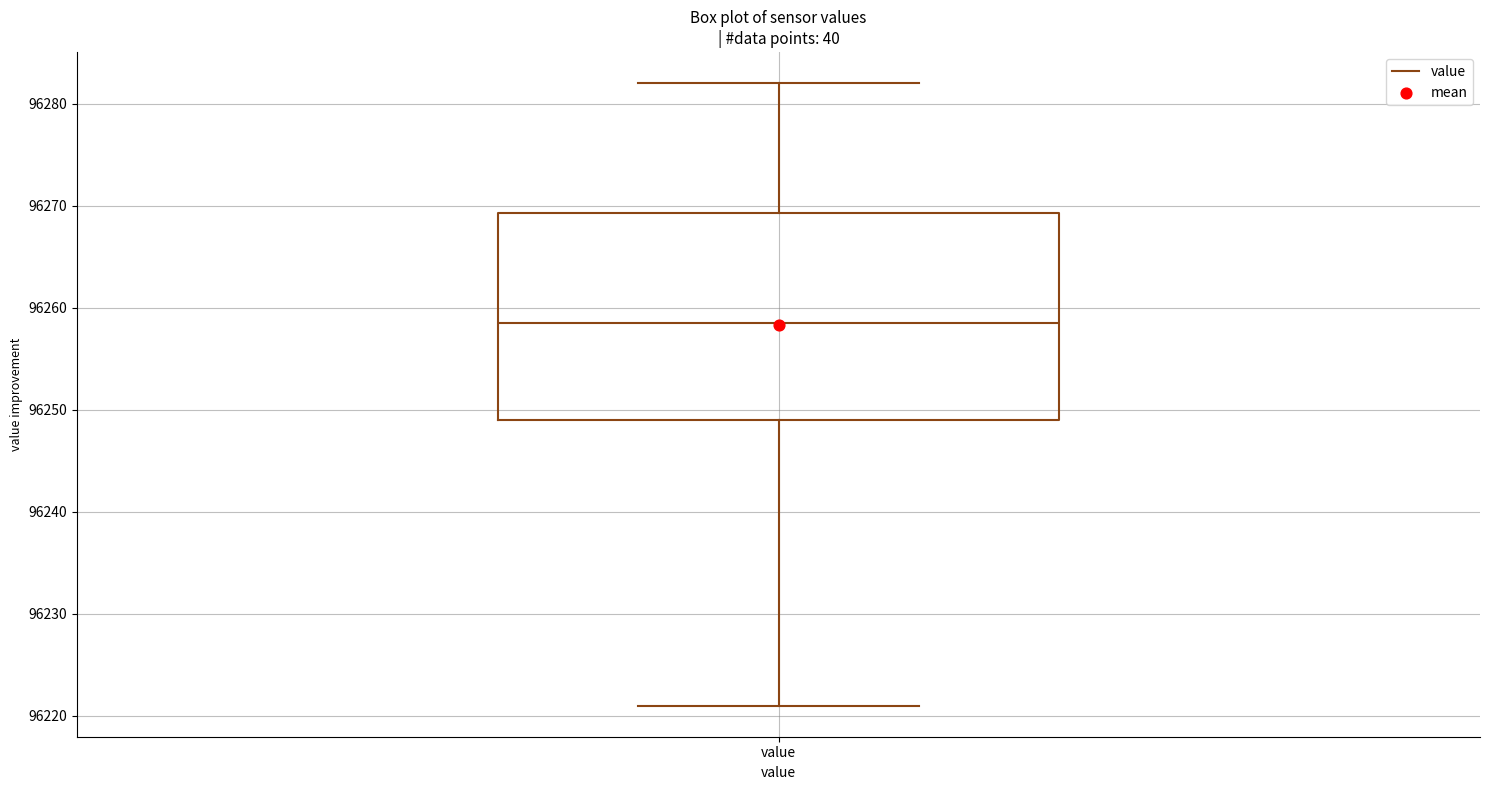

Where does the median line of the box for value sit on the y-axis? The values are not printed on the chart, so give them approximately, as read against the axis.

96259